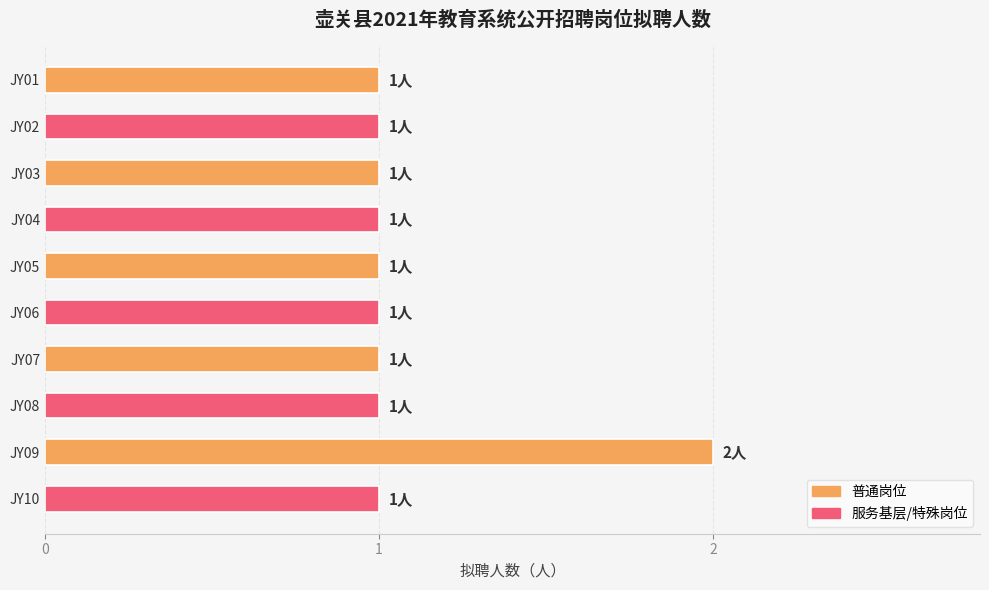

At which category does the chart reach its peak across all series?

JY09